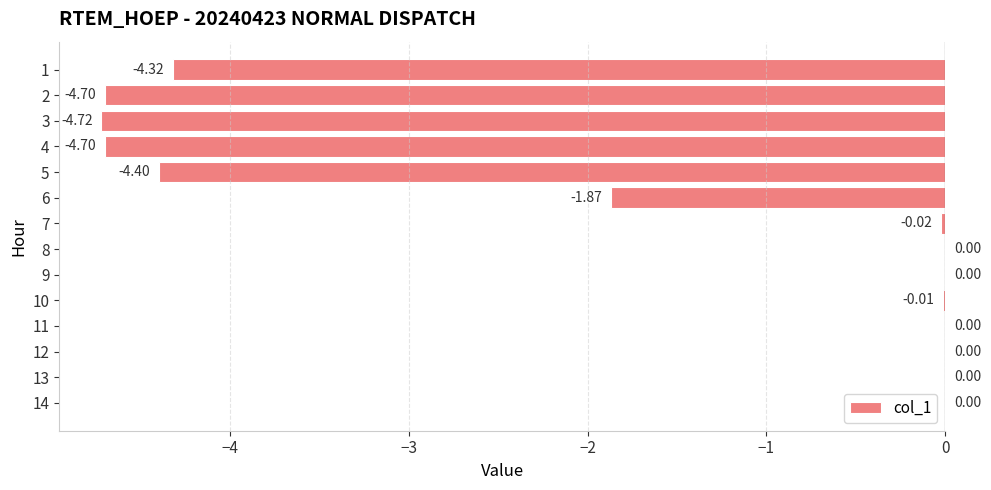

What is the average value?

-1.8